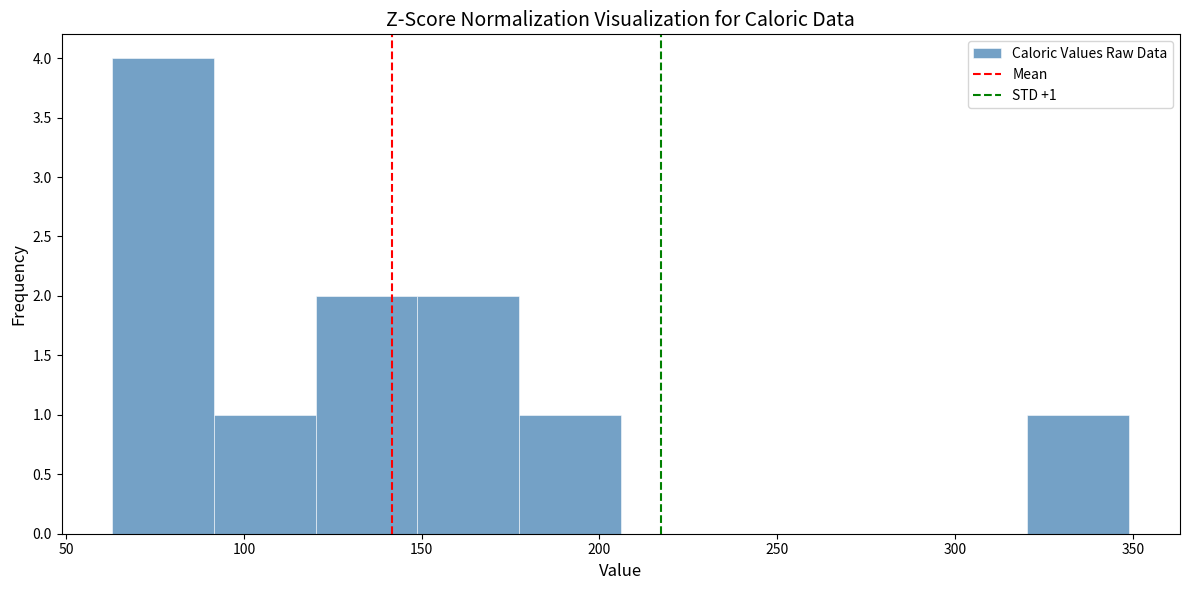

Which range on the x-axis has the tallest bar?

65 to 90